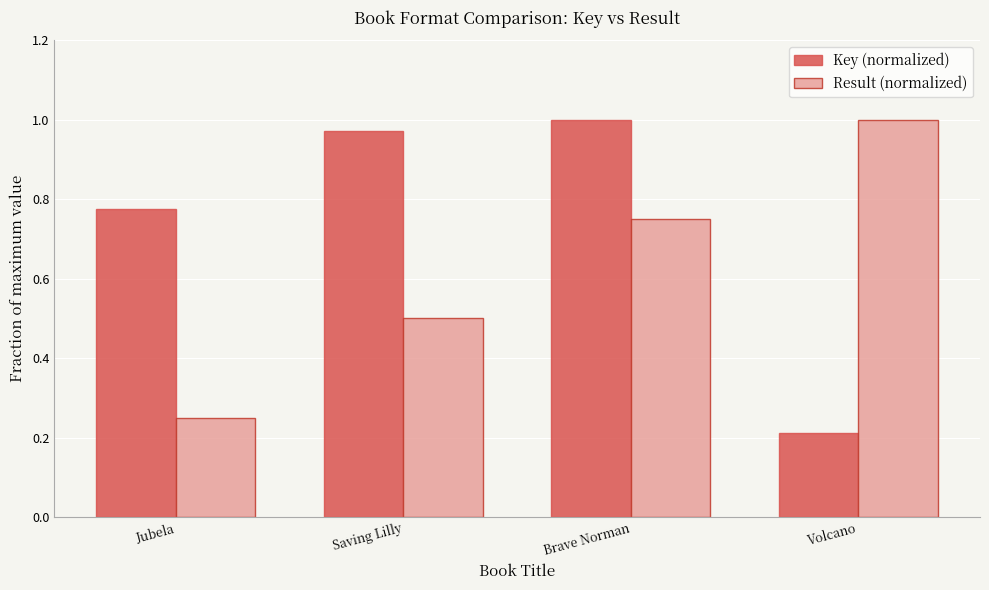

What is the label of the 1st bar from the right?

Volcano